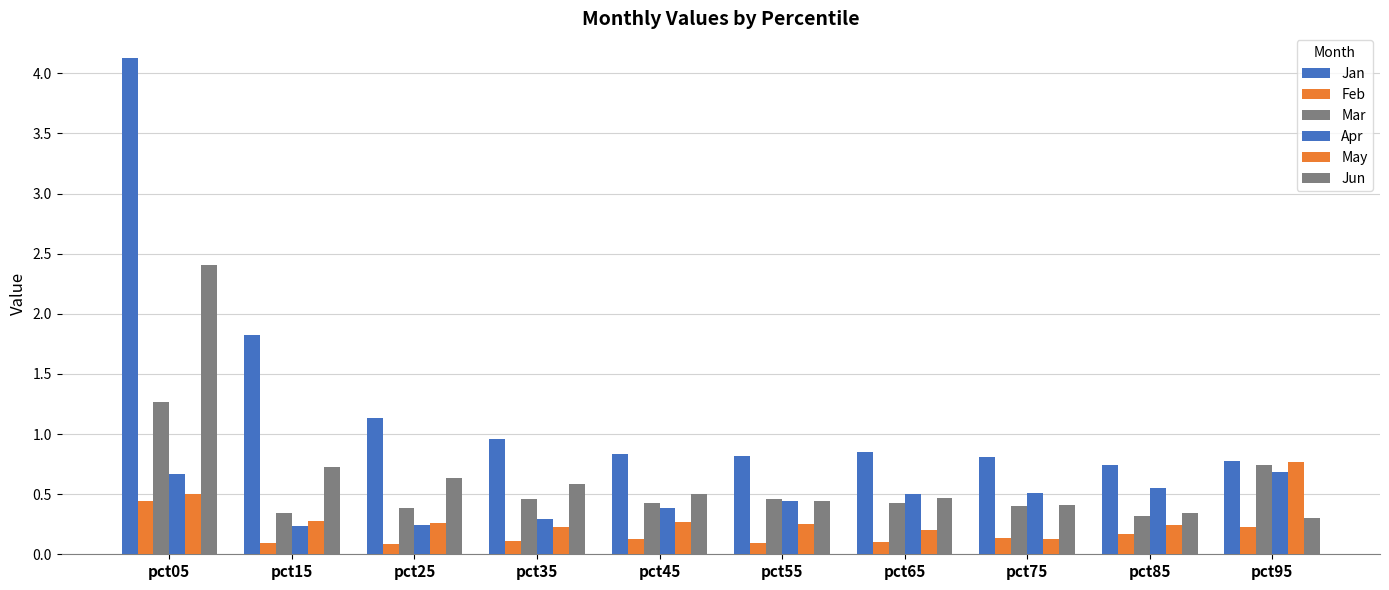

True or false: Jan has a value of 1.3 at pct85.

False